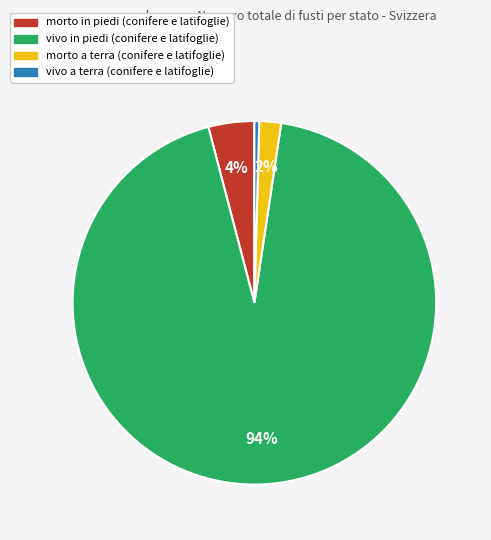

Is there any slice that represents more than half of the pie?

Yes